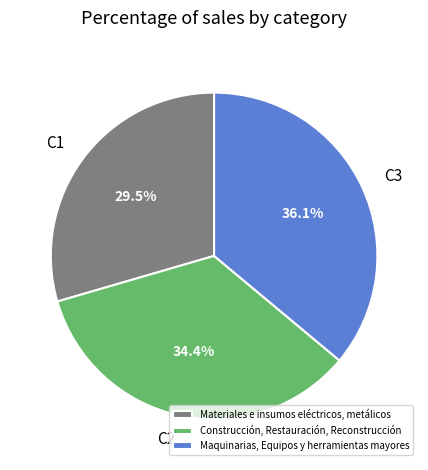

How many segments does this pie chart have?

3